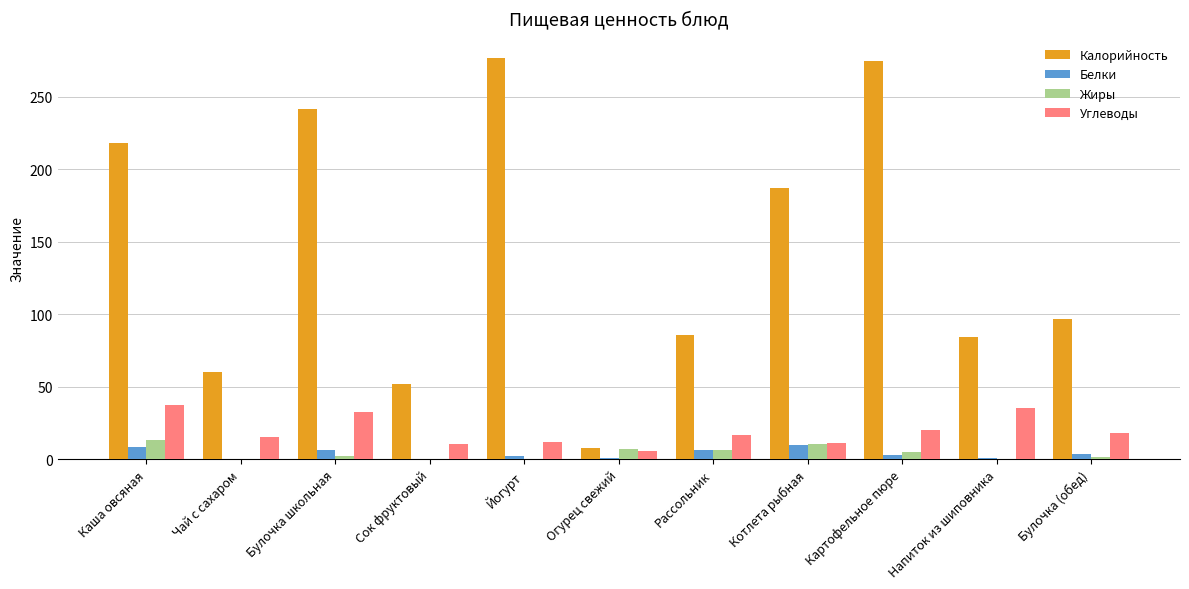

What is the sum of all Калорийность values?

1585.0